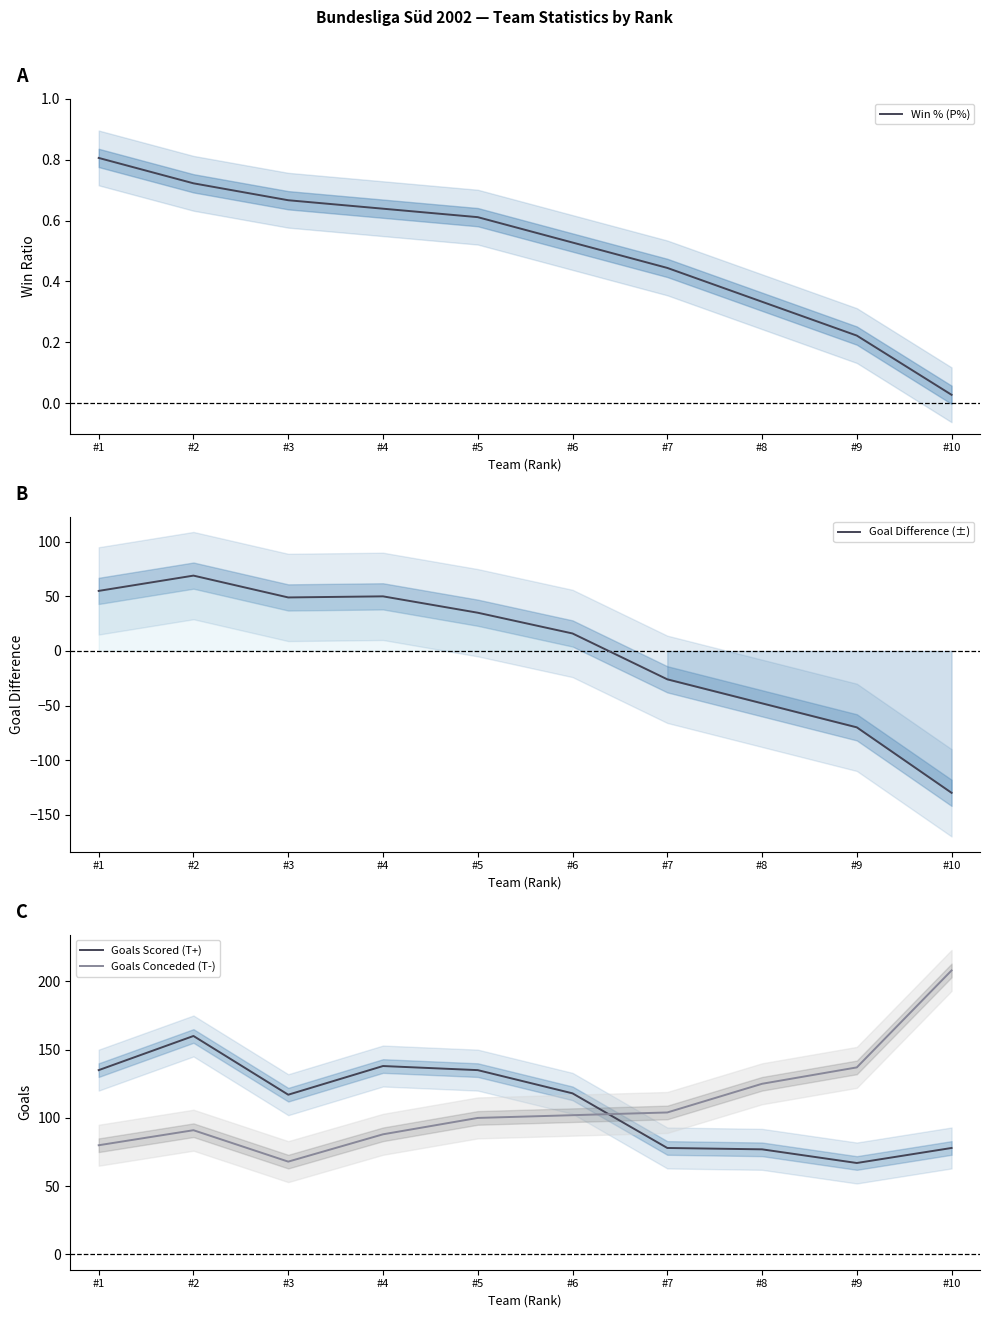

What is the value of the Win % (P%) point at the 9th from the left?

0.2